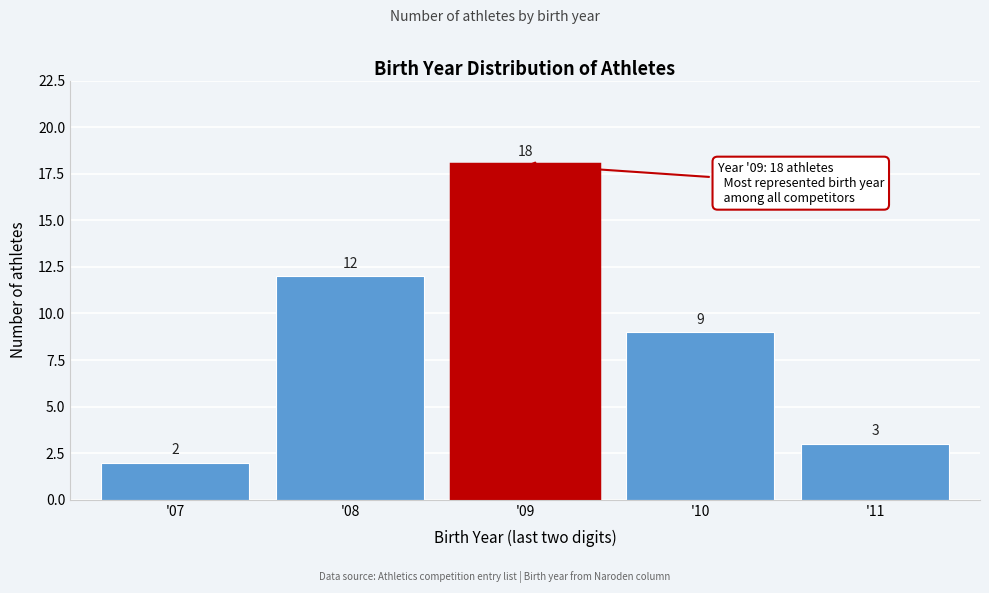

Reading left to right, extract all data points from this chart.

'07=2	'08=12	'09=18	'10=9	'11=3